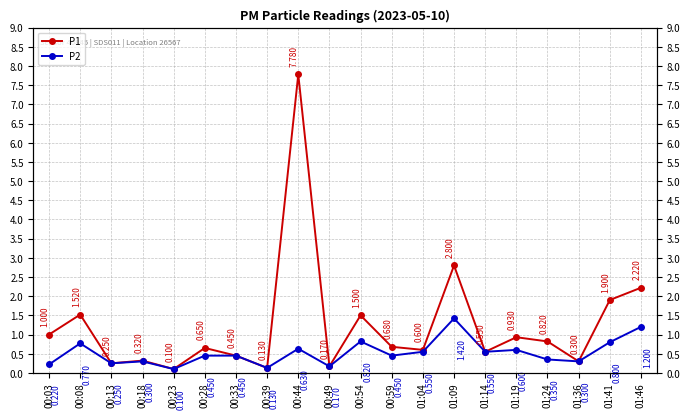

True or false: P1 and P2 cross at least once.

False